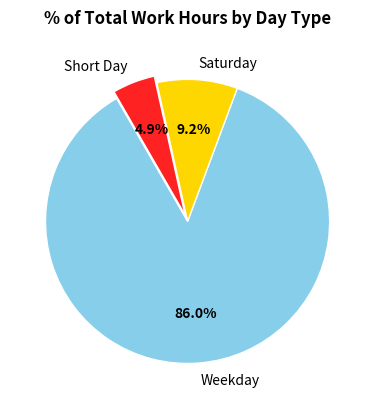

To the nearest percent, what is the average slice percentage?

33%